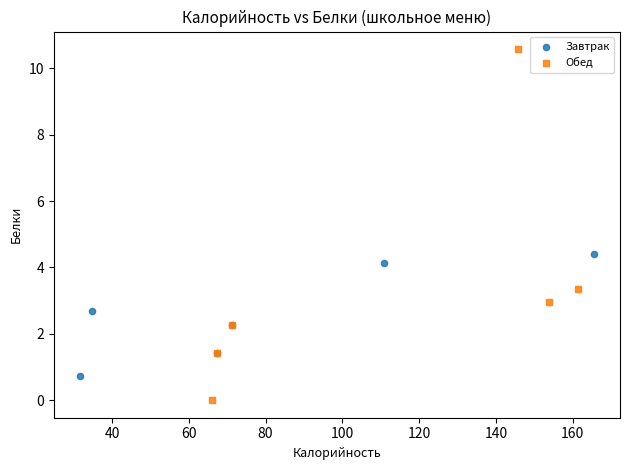

Which series has the largest Y range (max minus min)?

Обед